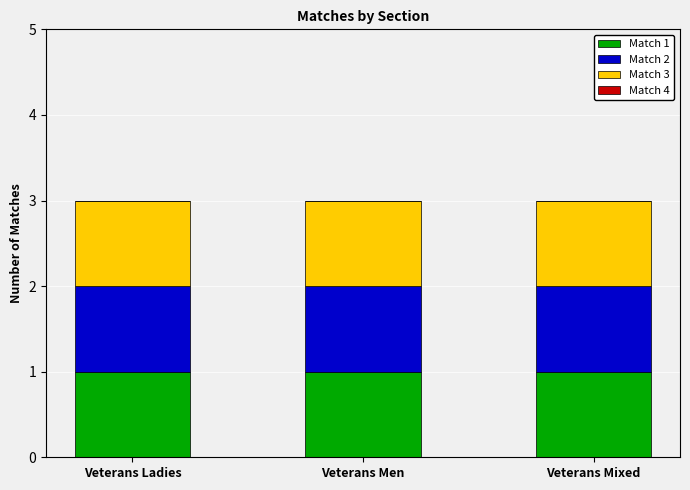

At Veterans Men, list the series in order from largest to smallest.

Match 1, Match 2, Match 3, Match 4